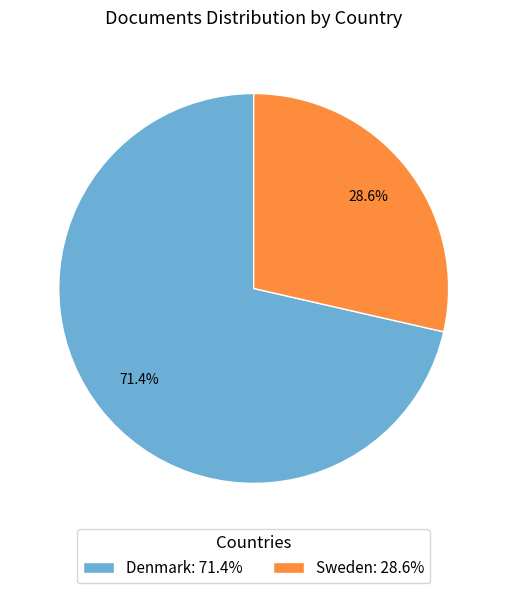

Which slice represents more than half of the pie?

Denmark